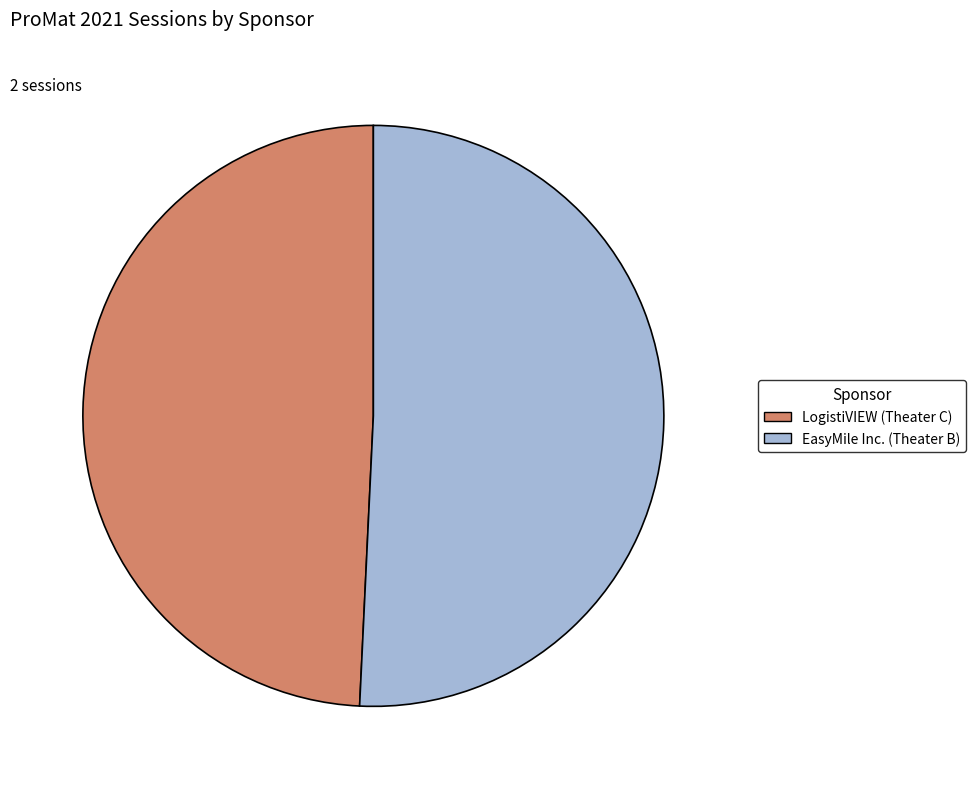

What is the ratio of the value at LogistiVIEW (Theater C) to the value at EasyMile Inc. (Theater B)?

1.0